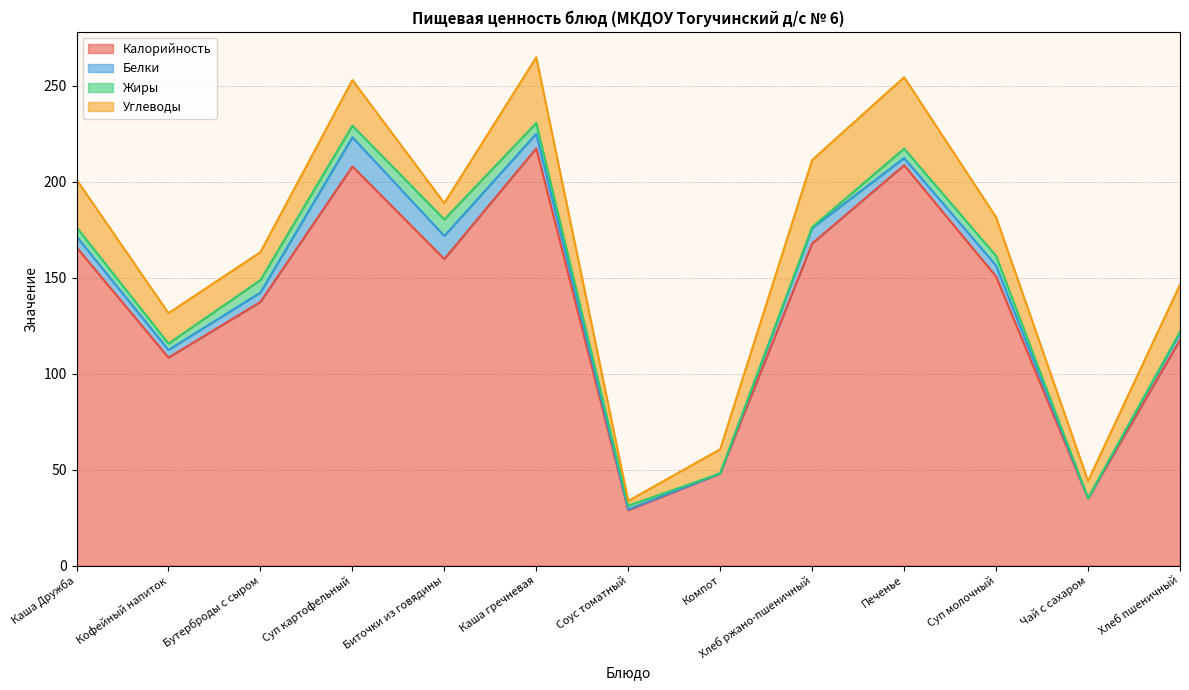

What is the sum of all Калорийность values?

1752.1